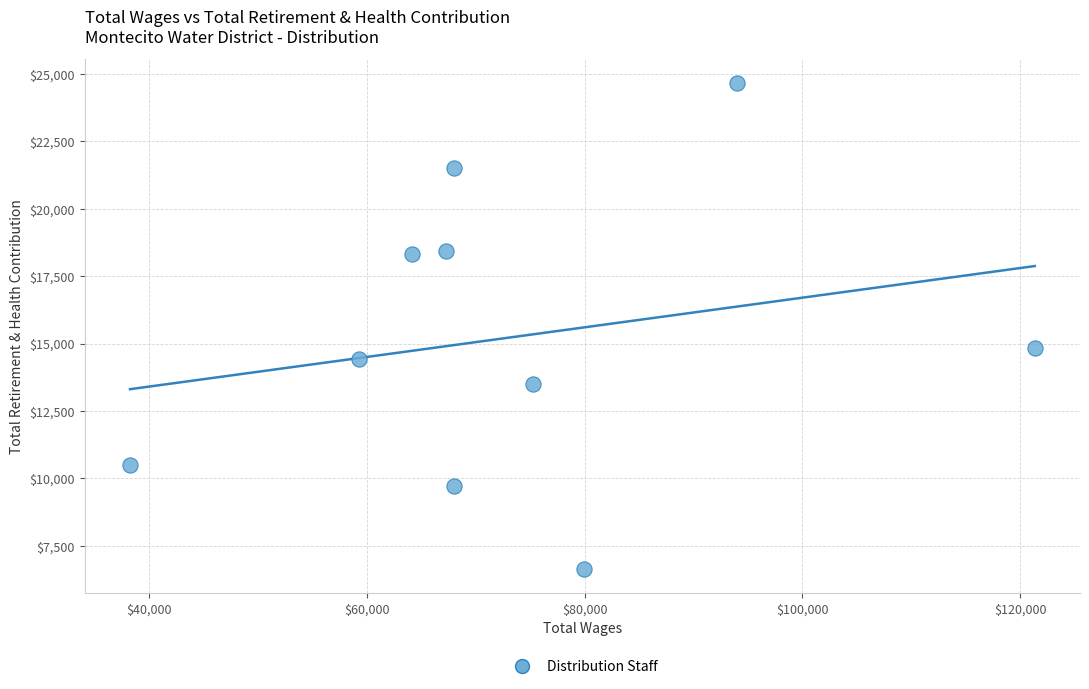

What is the average X value?

73550